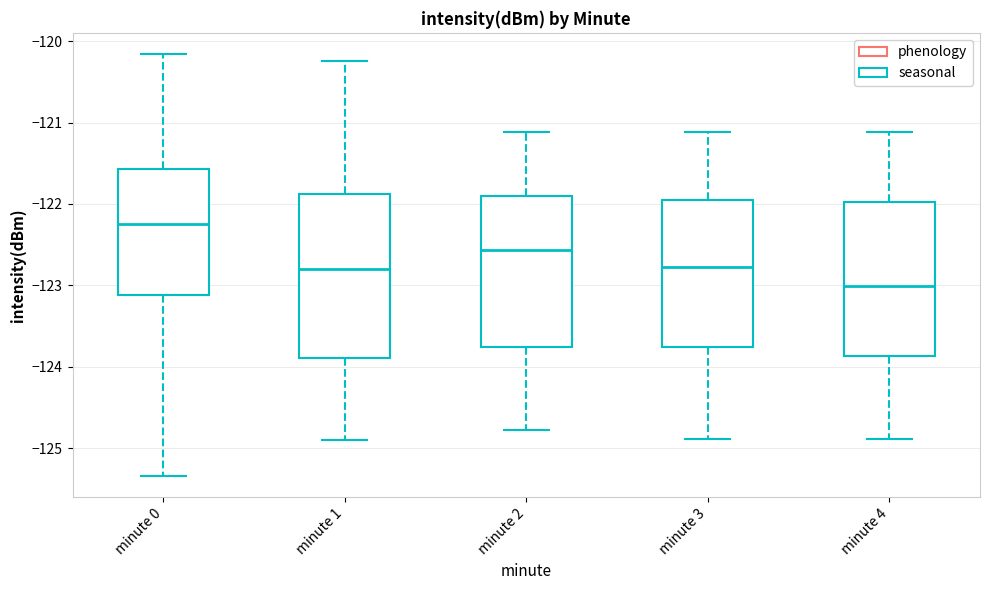

Reading left to right, read every box against the y-axis: the position of its median line, the range the box covers, and the ends of its whiskers. The values are not printed on the chart, so give them approximately, as read against the axis.

minute 0: median -122.2, box -123.1 to -121.6, whiskers -125.3 to -120.2
minute 1: median -122.8, box -123.9 to -121.9, whiskers -124.9 to -120.2
minute 2: median -122.6, box -123.8 to -121.9, whiskers -124.8 to -121.1
minute 3: median -122.8, box -123.8 to -121.9, whiskers -124.9 to -121.1
minute 4: median -123.0, box -123.9 to -122.0, whiskers -124.9 to -121.1